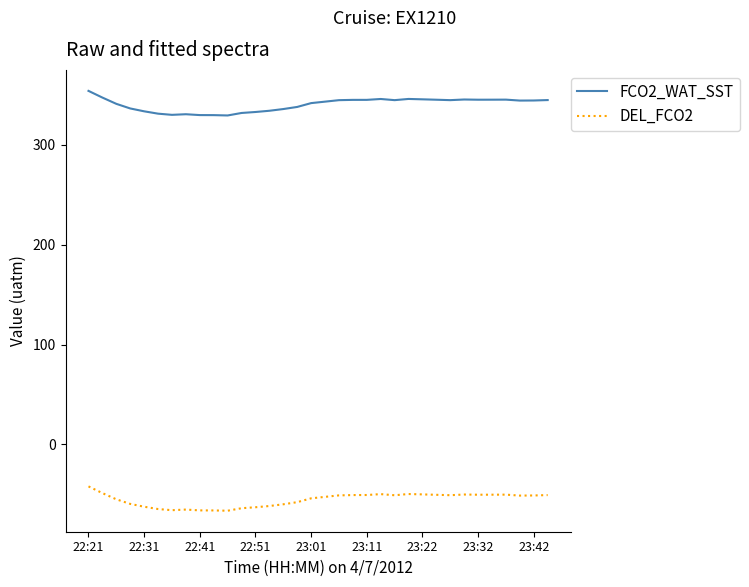

True or false: DEL_FCO2 and FCO2_WAT_SST cross at least once.

False